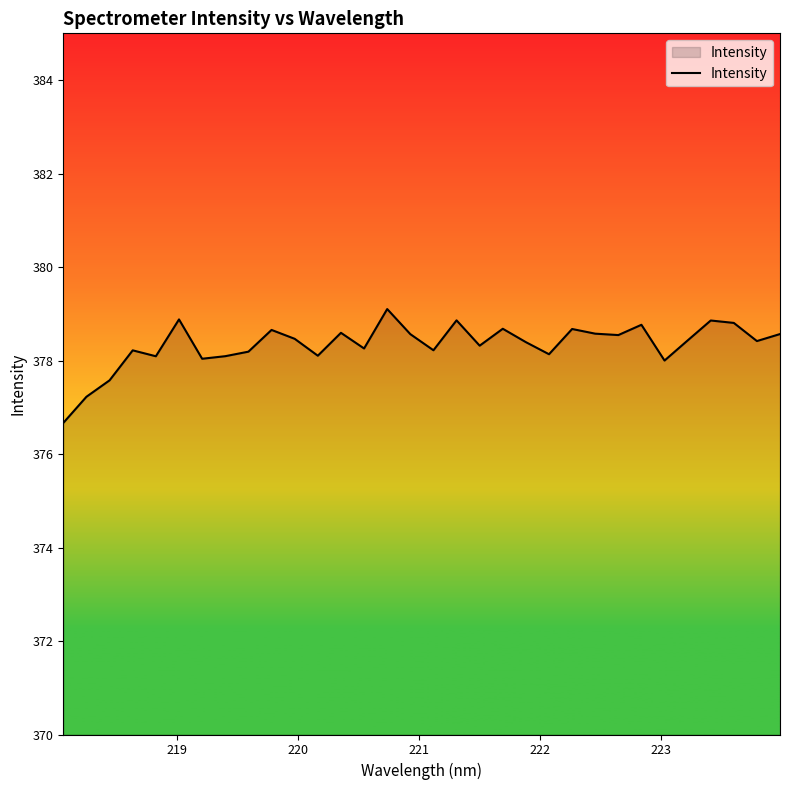

What is the maximum value shown in the chart?

379.1